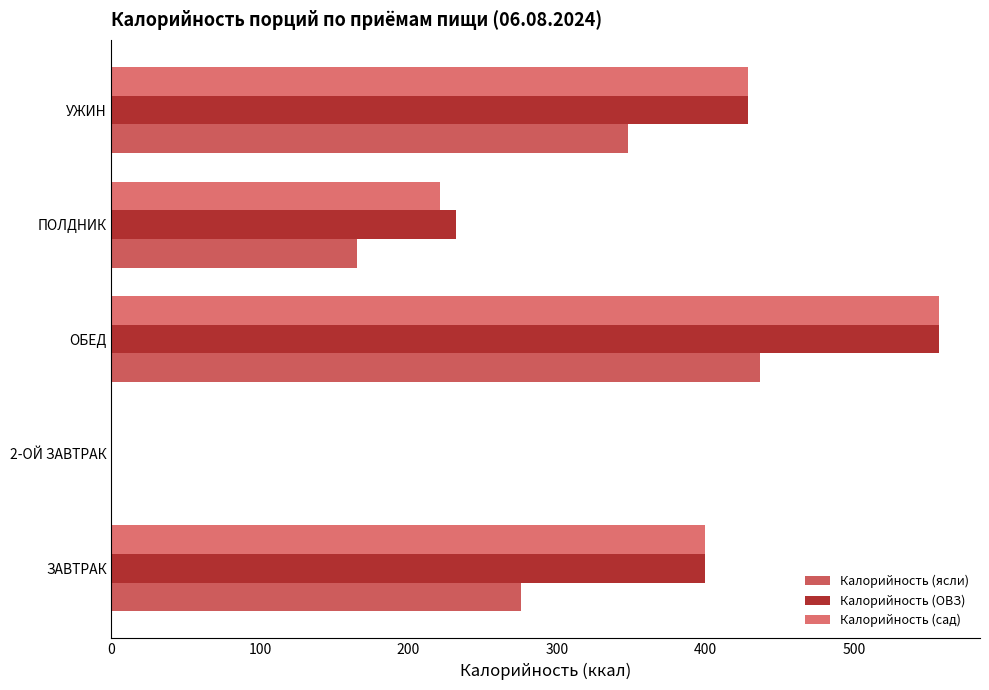

At which category does the chart reach its peak across all series?

ОБЕД